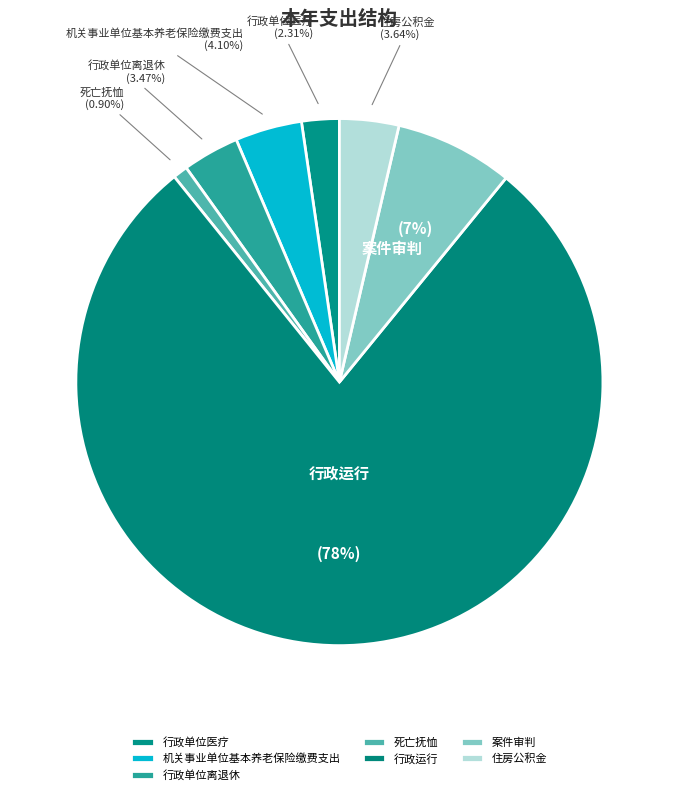

Does any single category account for the majority?

Yes